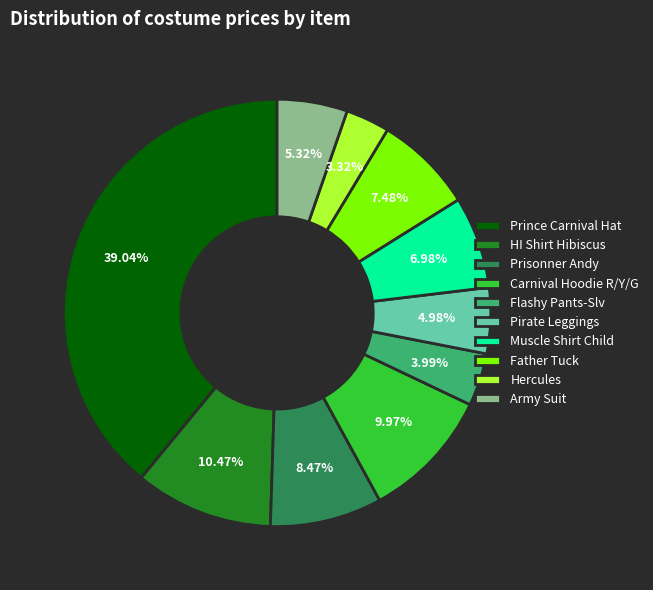

To the nearest percent, what portion does HI Shirt Hibiscus represent?

10%